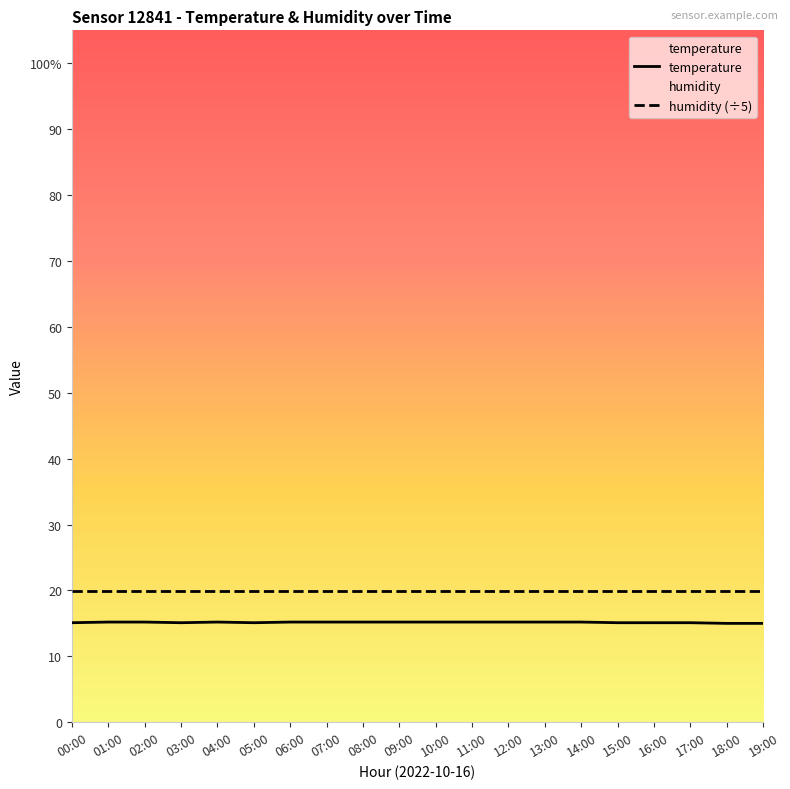

What is the value of the humidity (÷5) point at the 5th from the left?

20.0